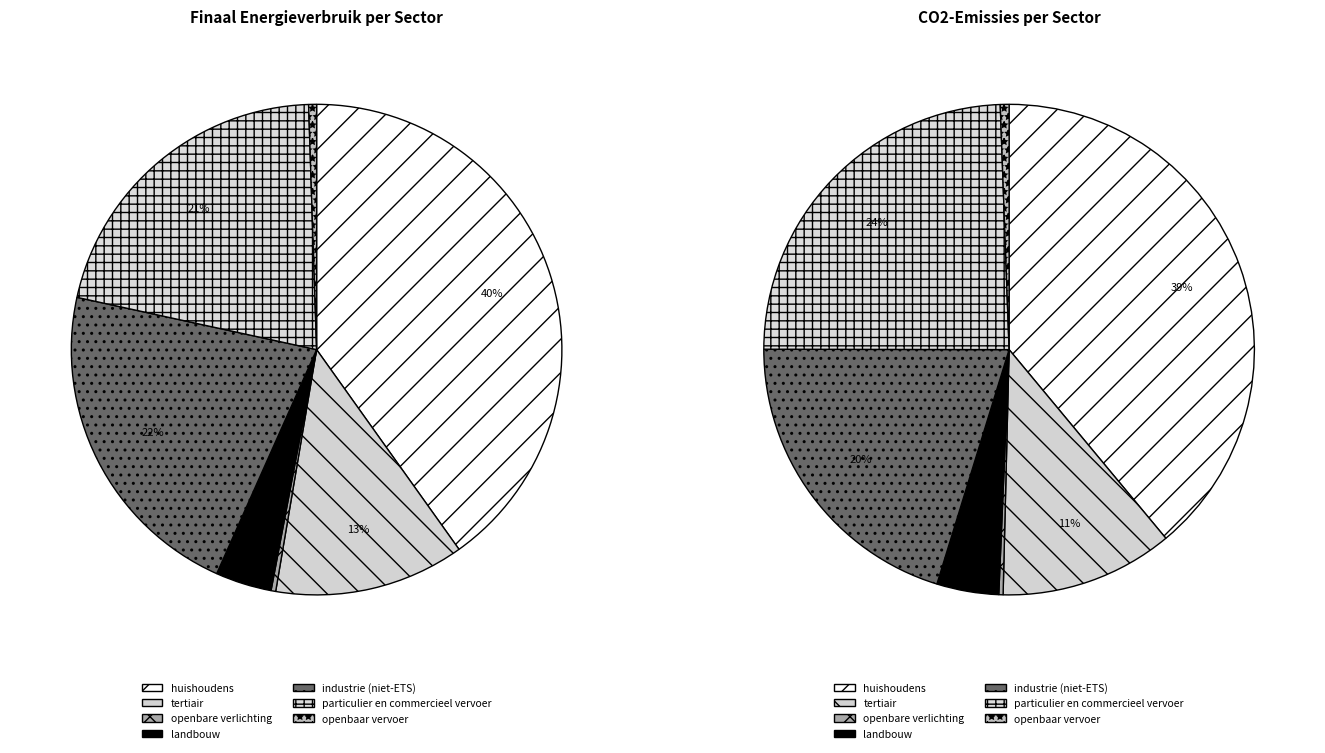

To the nearest percent, what percentage of the pie is openbaar vervoer?

1%